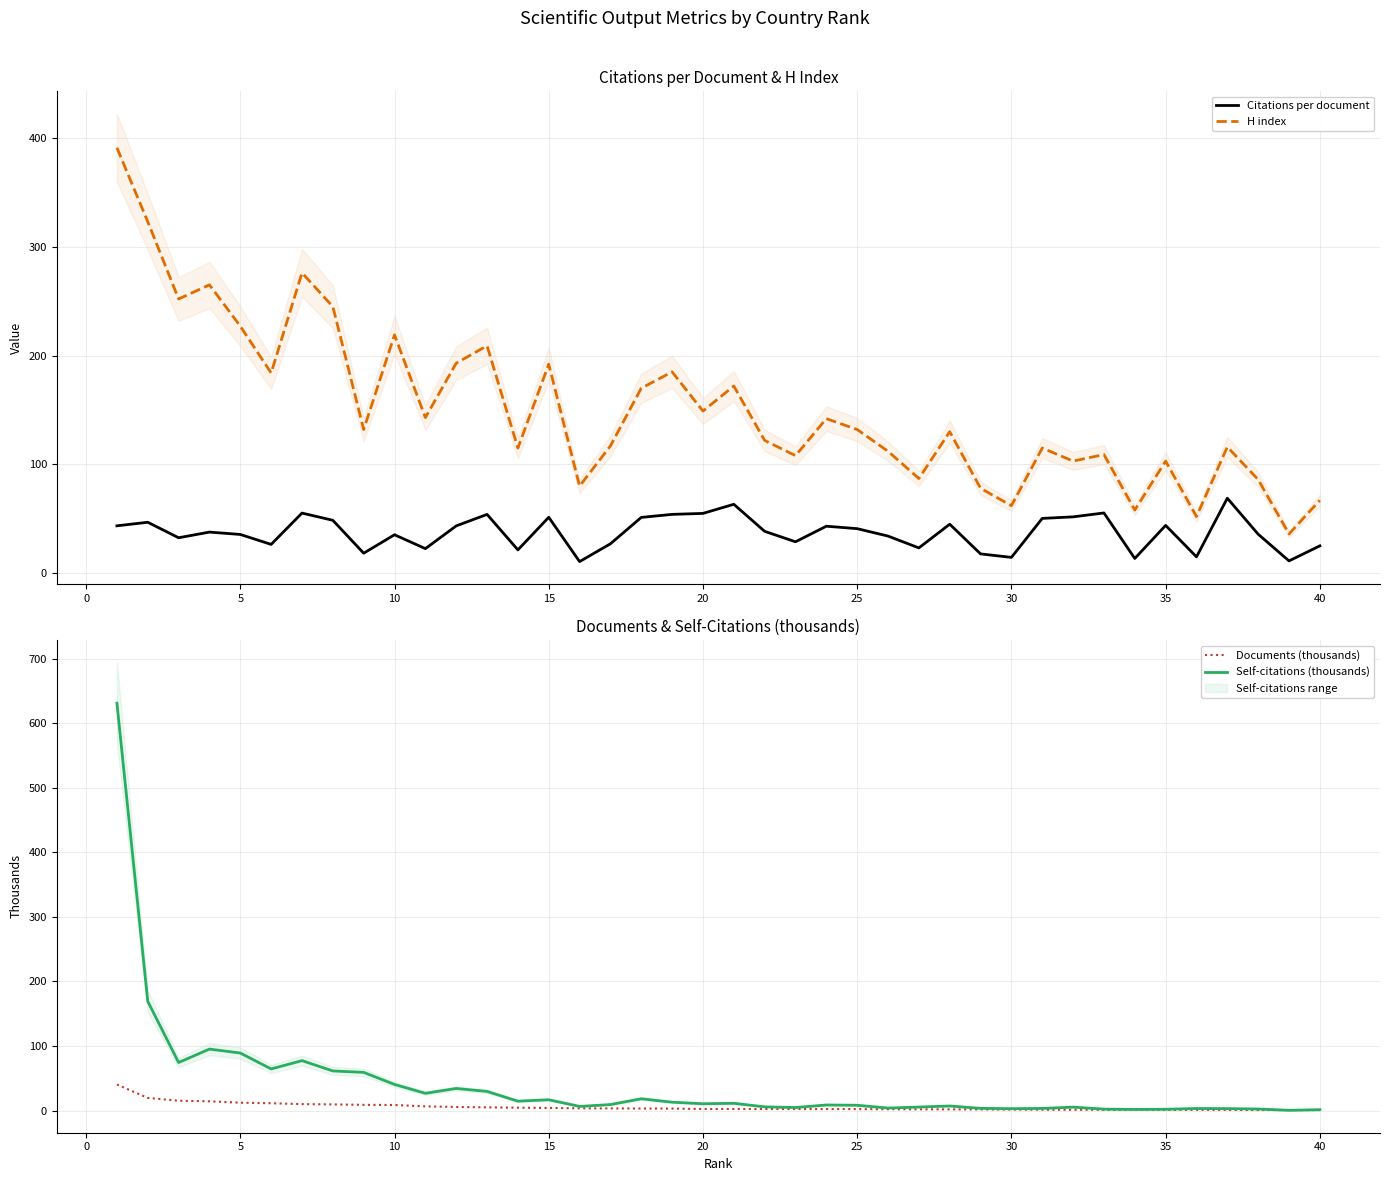

What is the difference between the second highest and minimum values in the Self-citations (thousands) series?

168.7